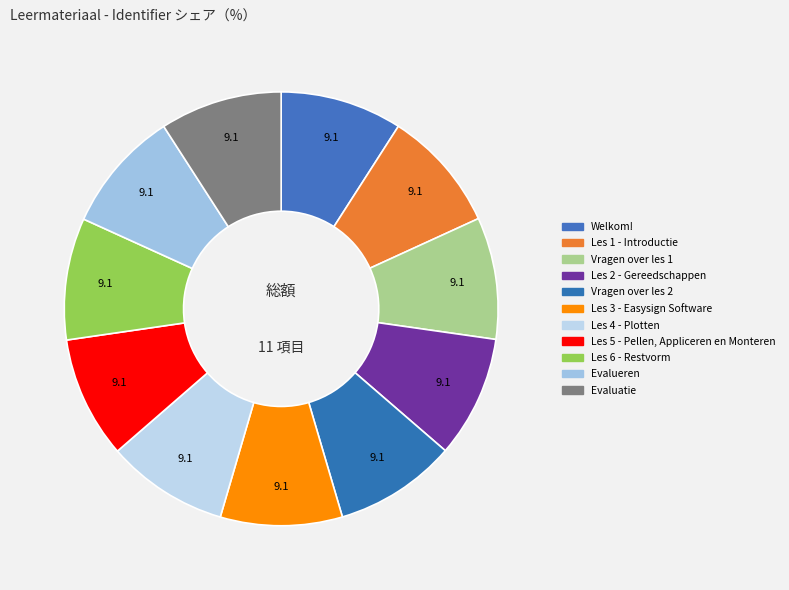

What percentage is the Les 1 - Introductie slice, to the nearest percent?

9%